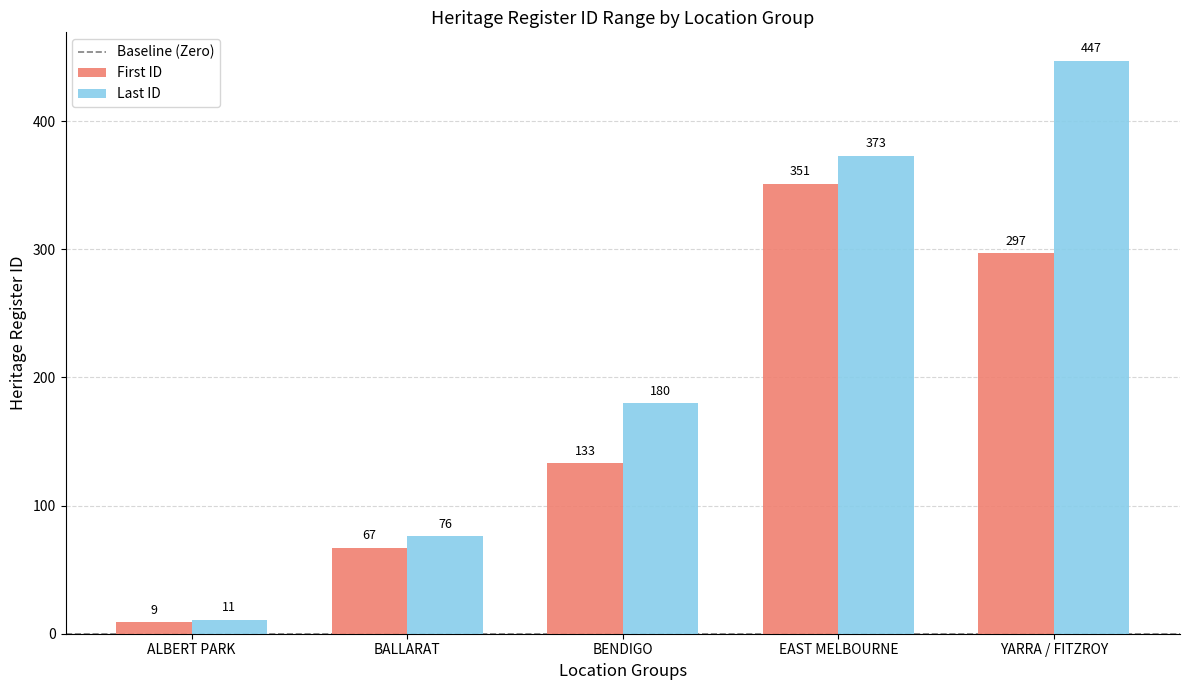

How many groups of bars are there?

5